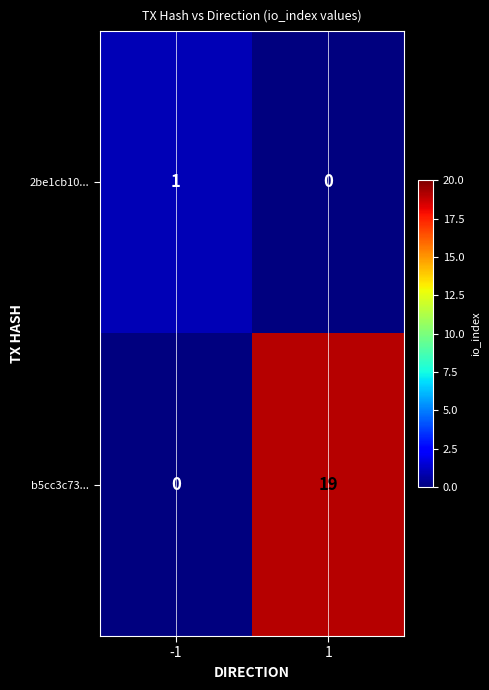

What is the greatest value displayed?

19